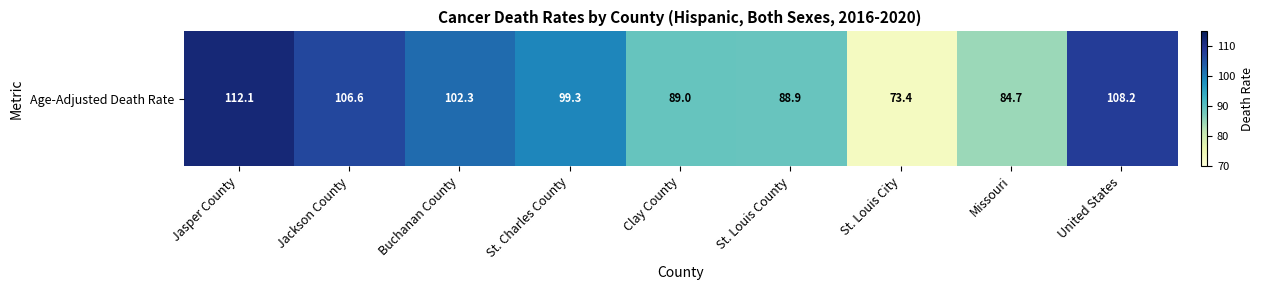

What is the ratio of the value at St. Louis County to the value at Buchanan County?

0.9